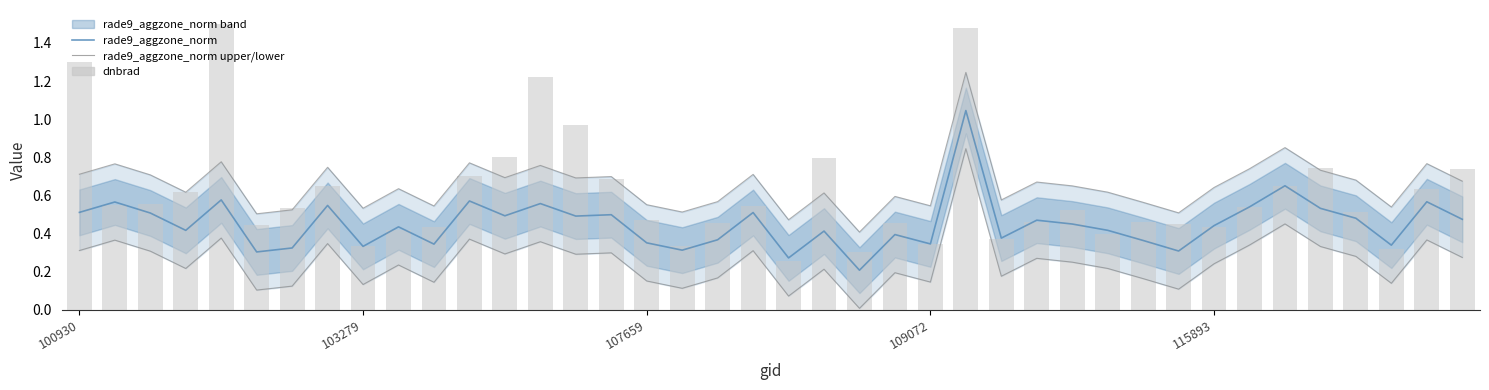

At which label does rade9_aggzone_norm lower reach its peak?

25